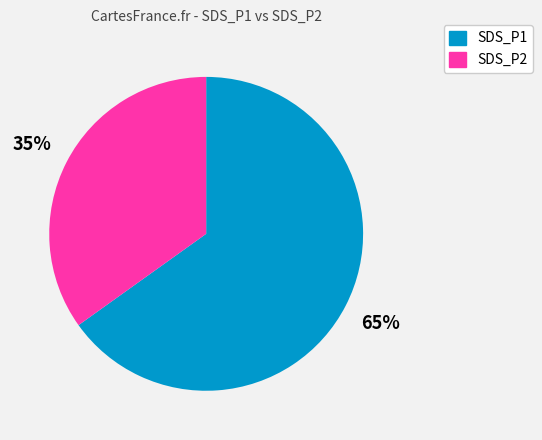

To the nearest percent, what percentage of the pie is SDS_P1?

65%